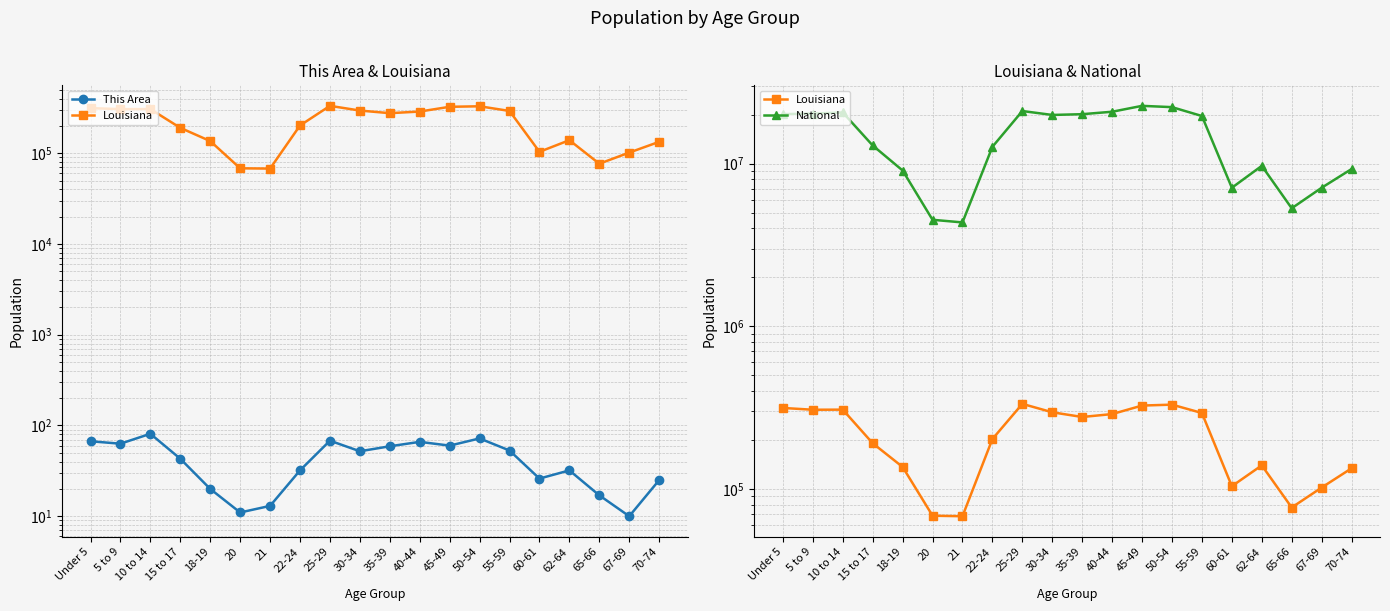

Between 62-64 and 60-61, which is larger?

62-64